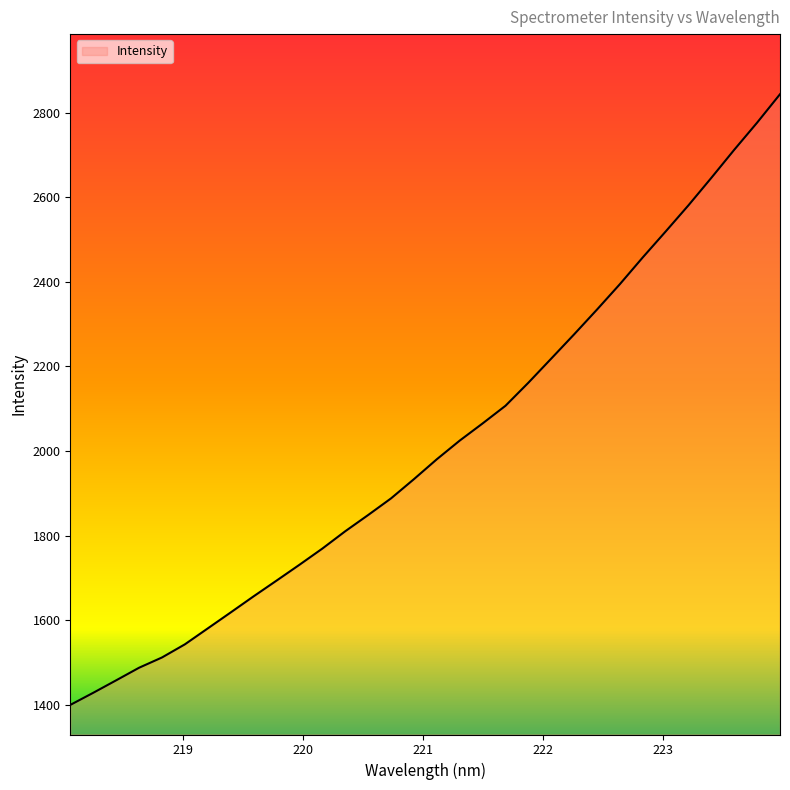

What is the minimum value shown in the chart?

1399.3